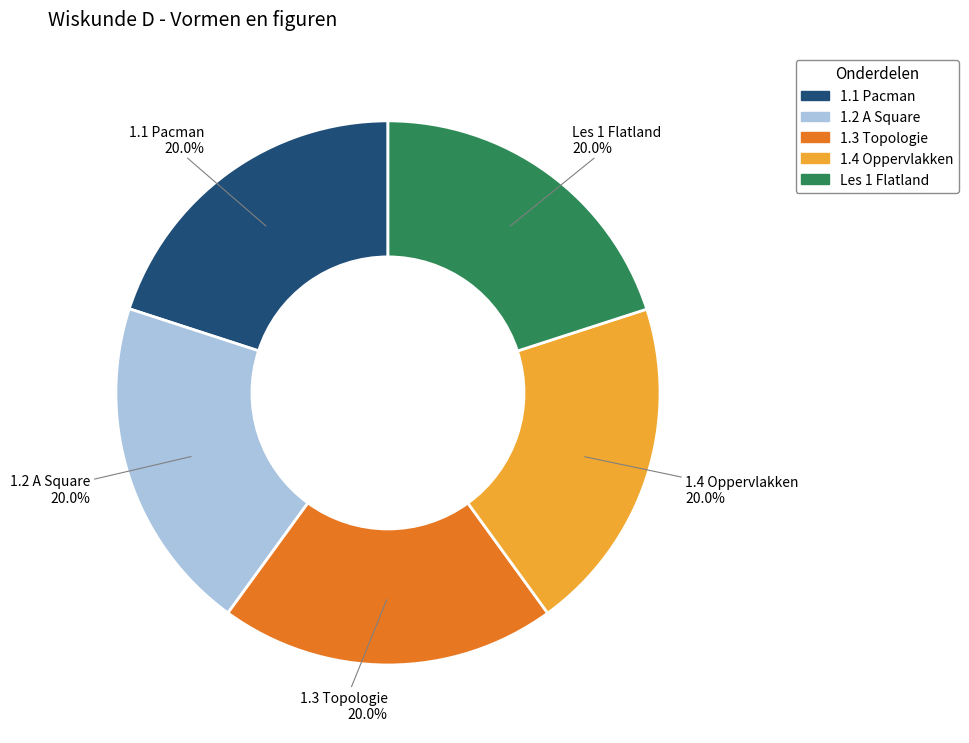

What is the total percentage of Les 1 Flatland and 1.4 Oppervlakken?

40.0%